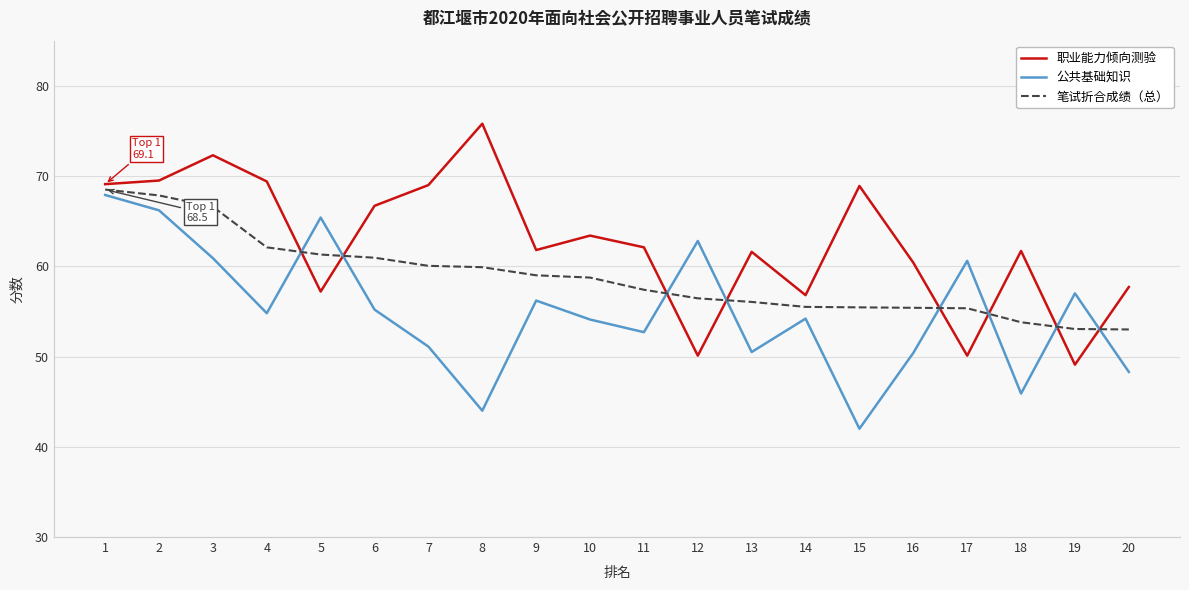

True or false: 公共基础知识 has more than 1 interior local peaks.

True